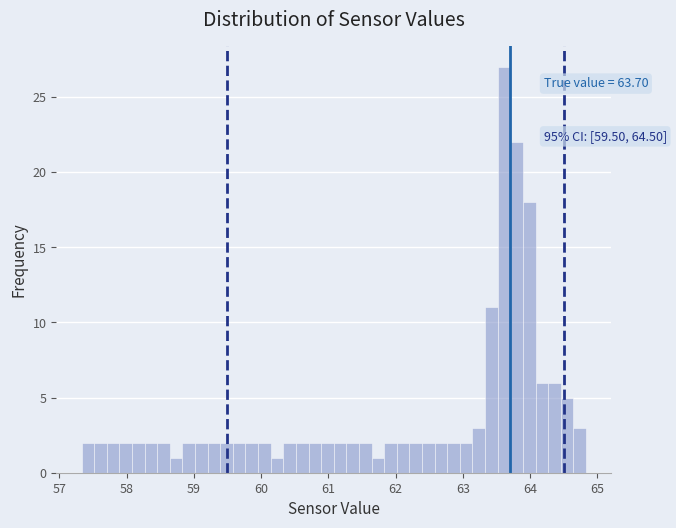

Read against the x-axis, roughly where is the centre of the tallest bar?

63.6